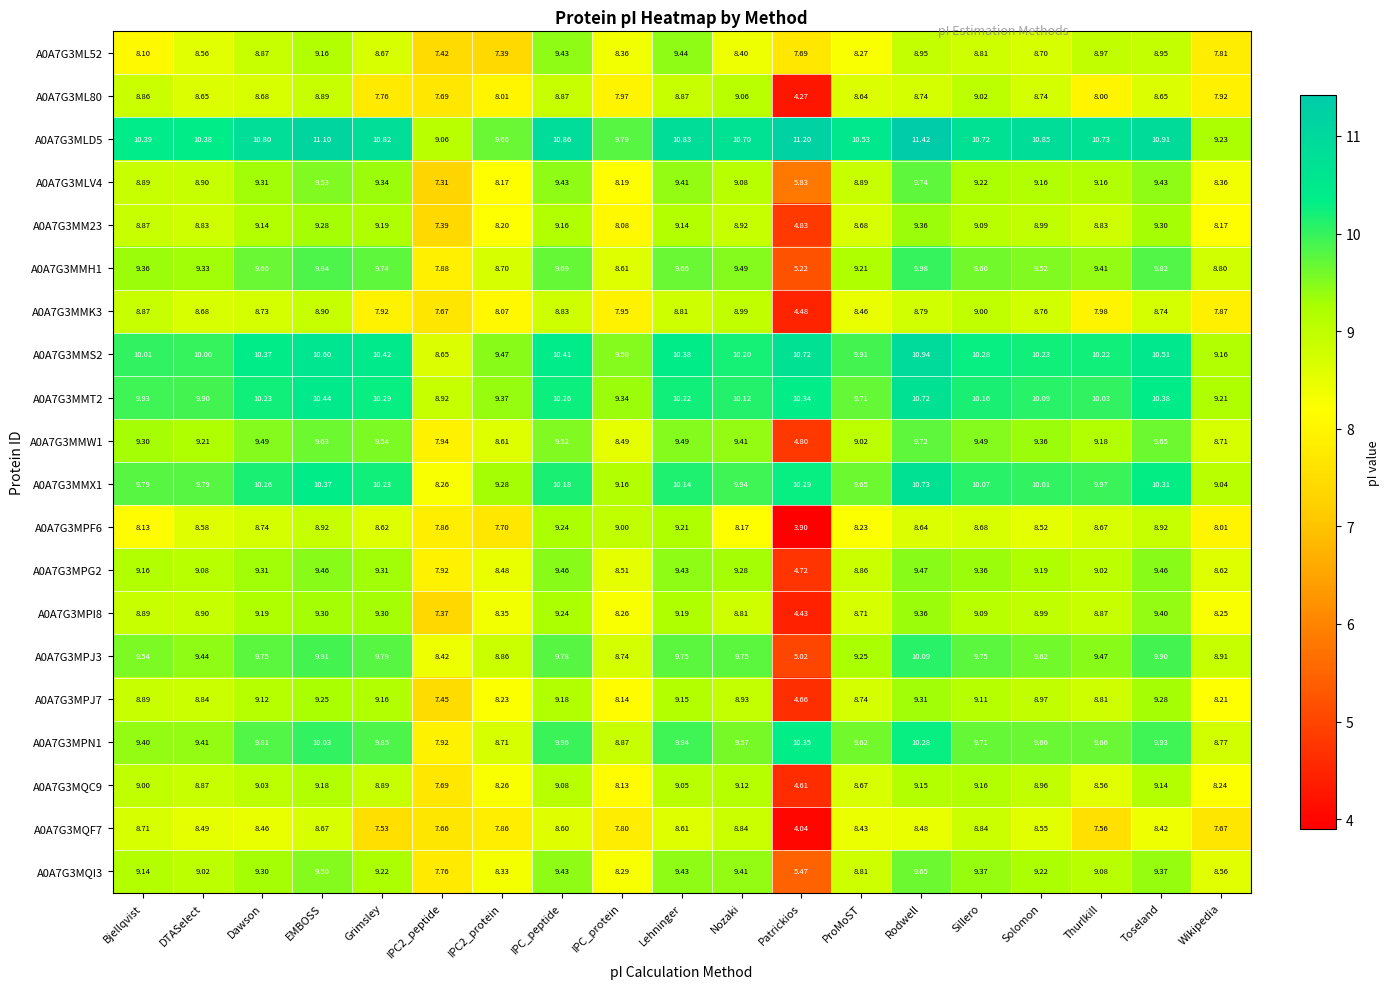

Which category has the highest value in the A0A7G3MPJ3 series?

Rodwell